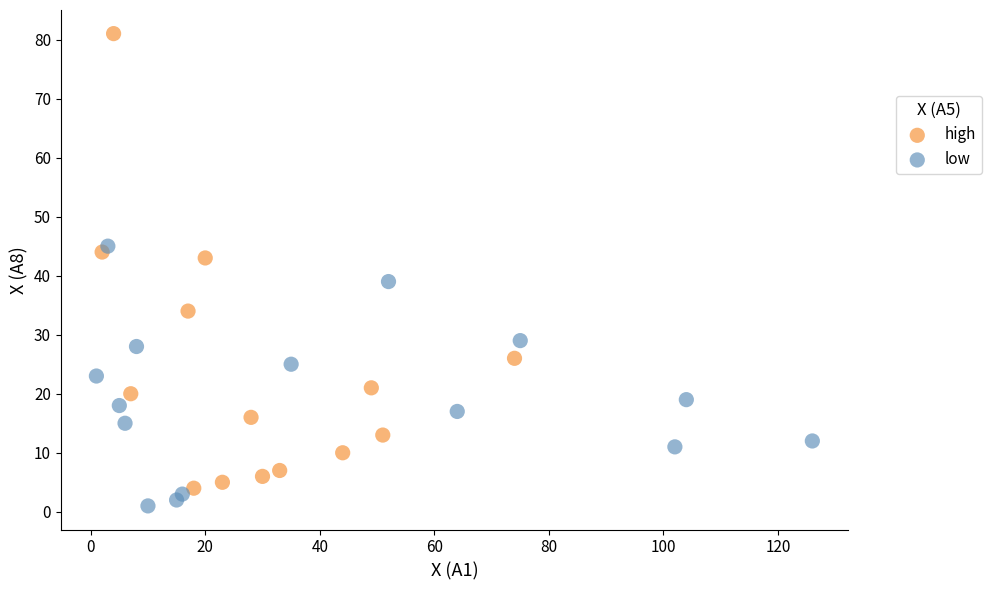

Which series has the largest Y range (max minus min)?

high